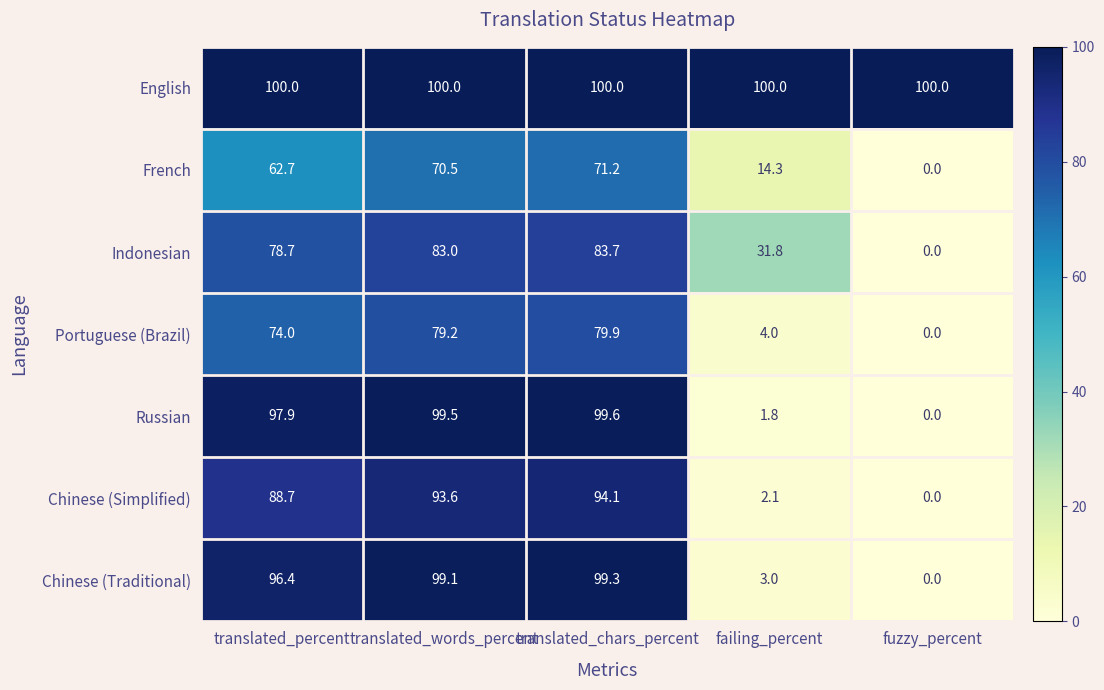

What is the average value of the English series?

100.0